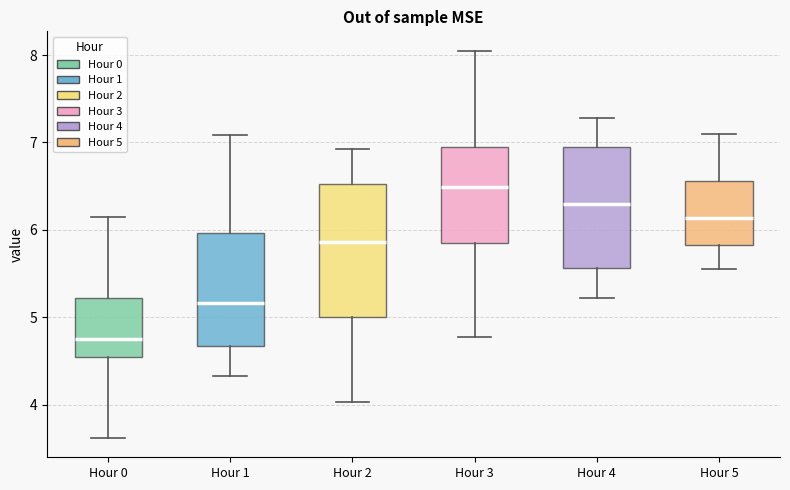

Which box has the lowest median line?

Hour 0